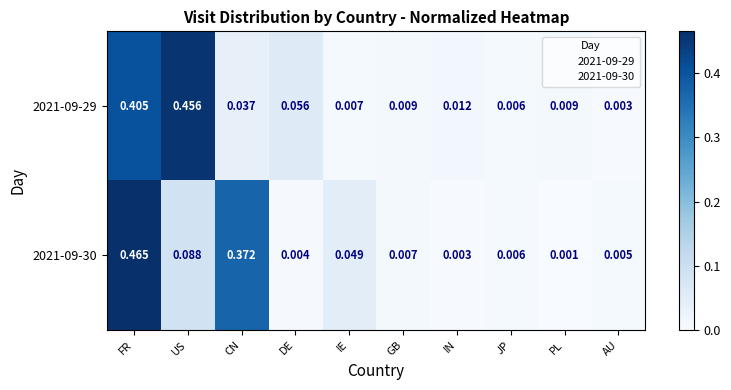

Where is 2021-09-30 nearest to the value 0?

PL